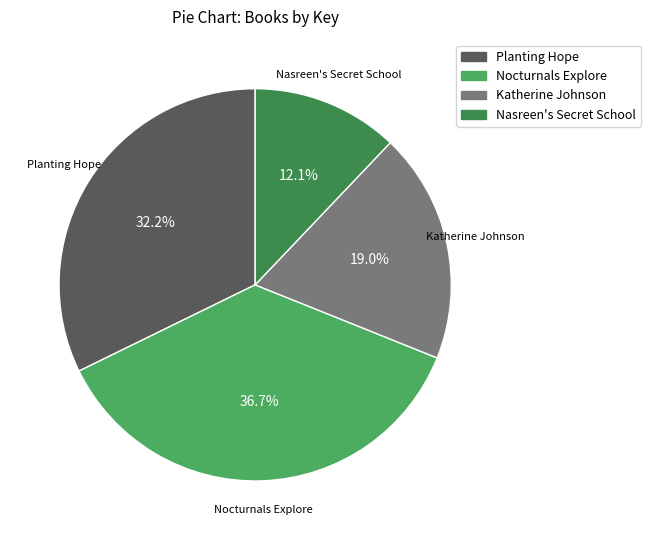

Do Nocturnals Explore and Planting Hope together represent more than half of the pie?

Yes